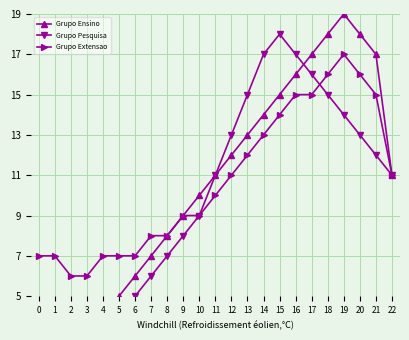

How many values in the Grupo Extensao series are below 10?

11